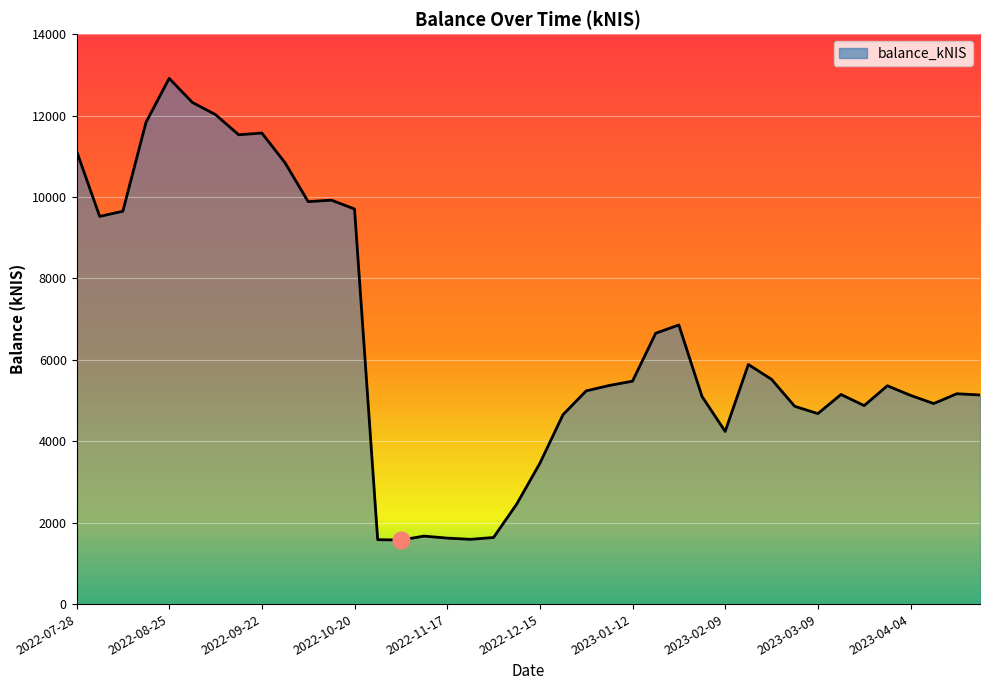

What is the minimum value shown in the chart?

1573.0